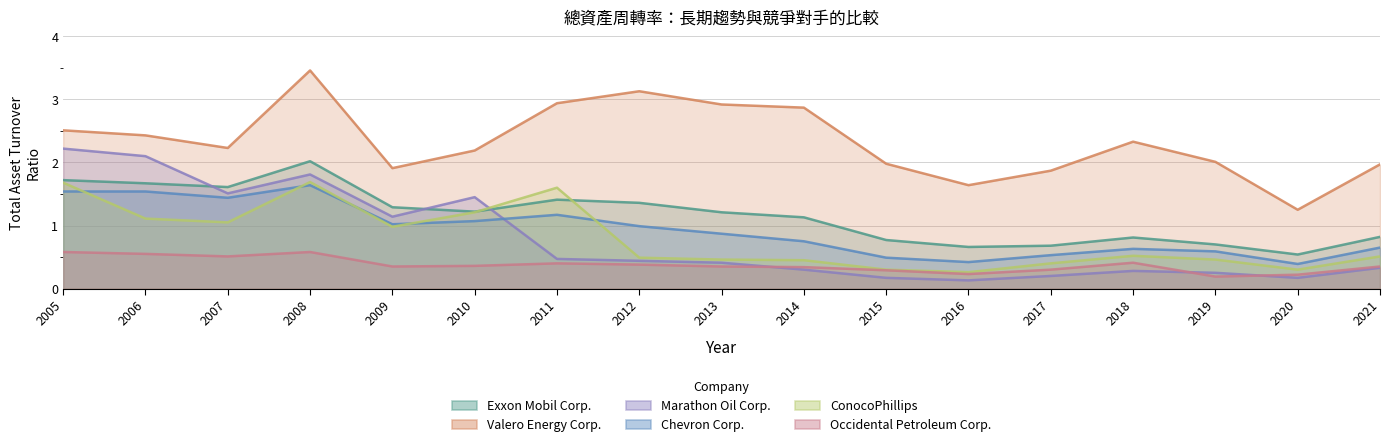

Is it true that Chevron Corp. equals 0.3 at 2014?

False